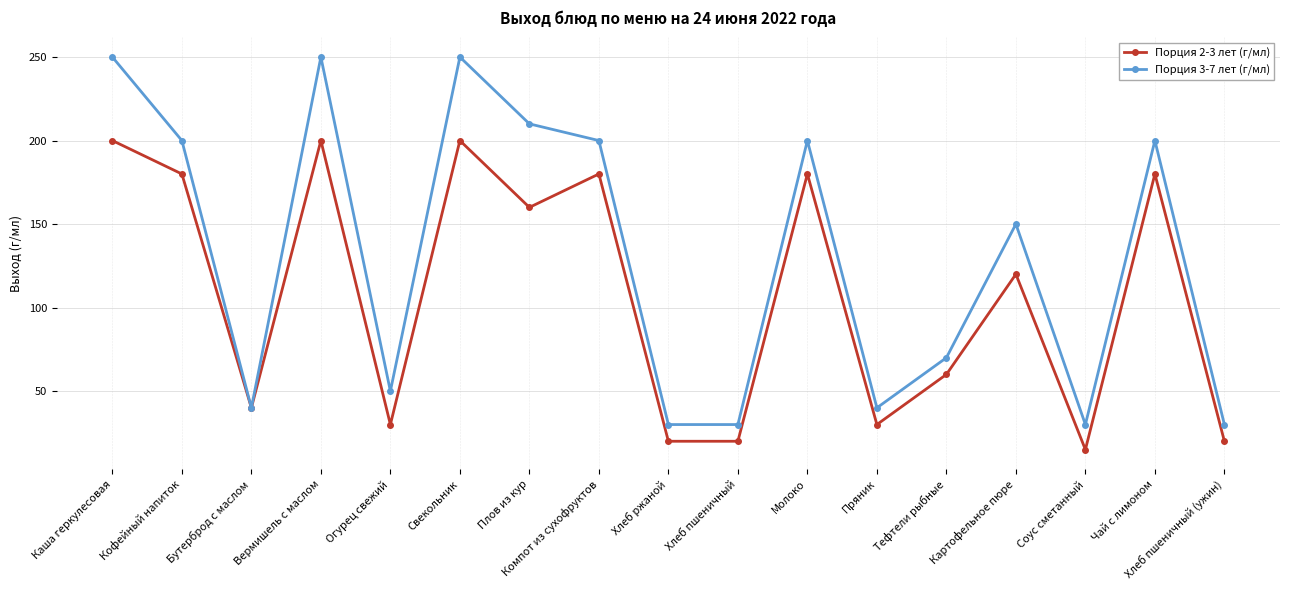

Which series has the largest total across all categories?

Порция 3-7 лет (г/мл)